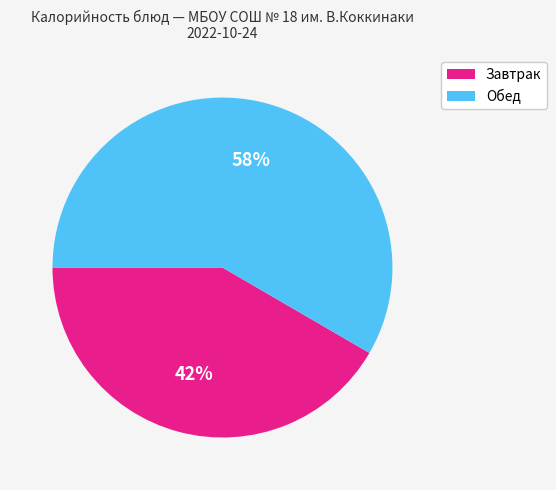

Does any single category account for the majority?

Yes